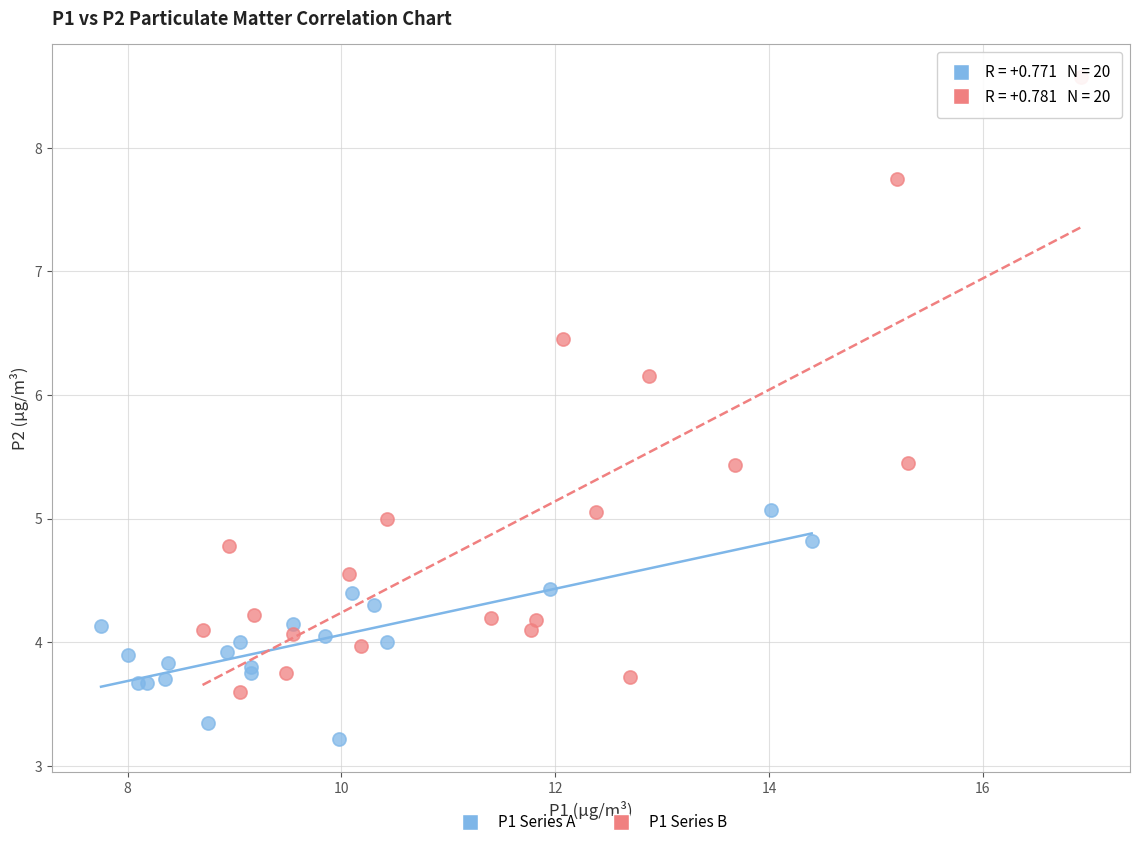

Which series reaches the maximum Y coordinate?

P1 Series B